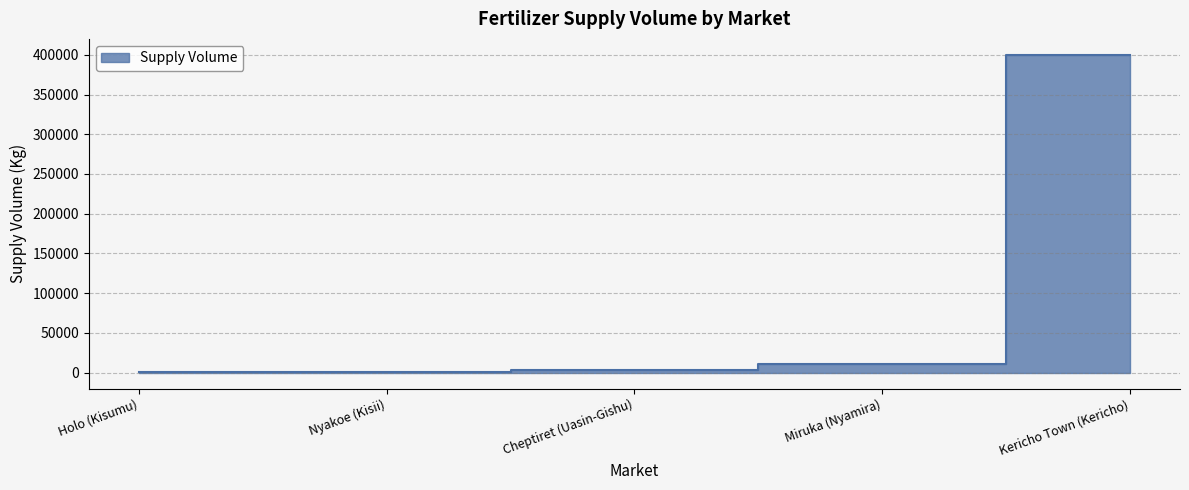

Count the number of data series in this chart.

1